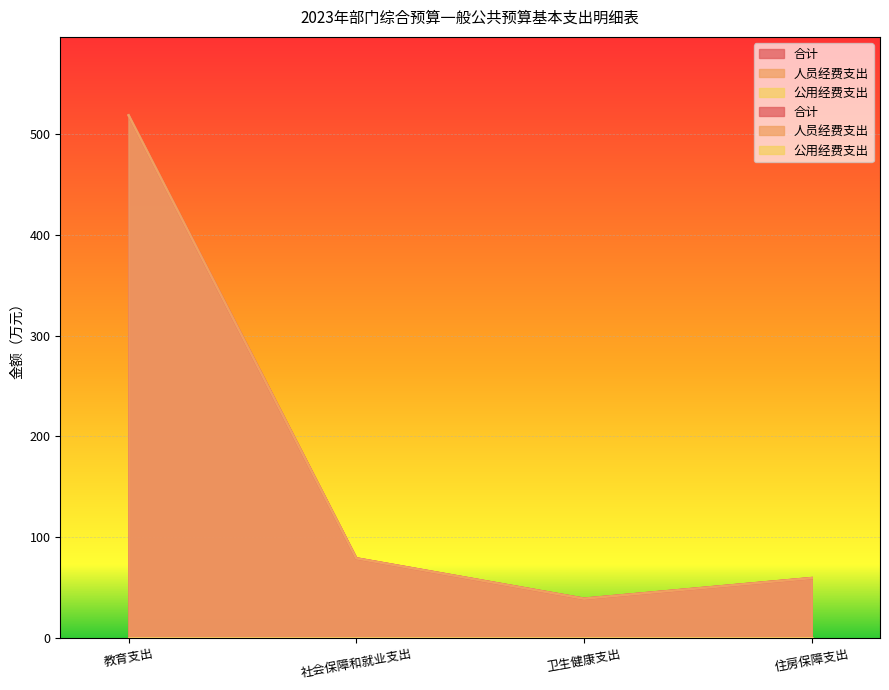

What is the difference between the second highest and second lowest values in the 合计 series?

19.6